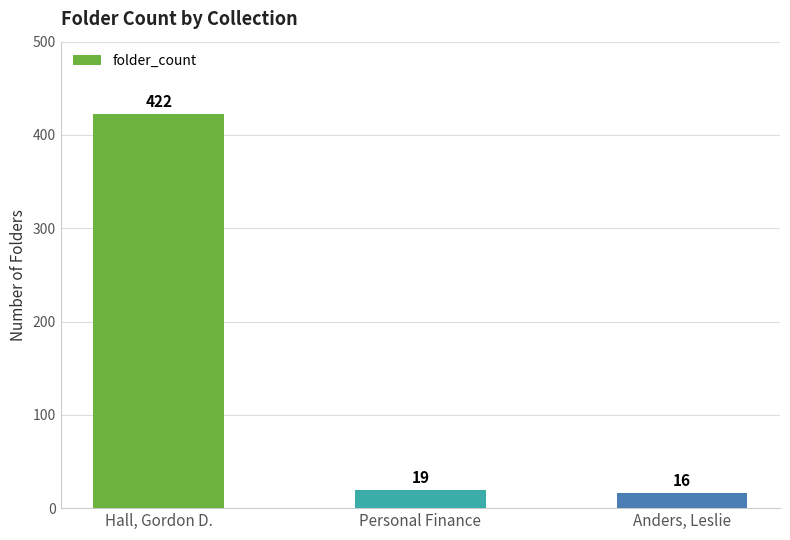

What is the label of the 3rd bar from the right?

Hall, Gordon D.